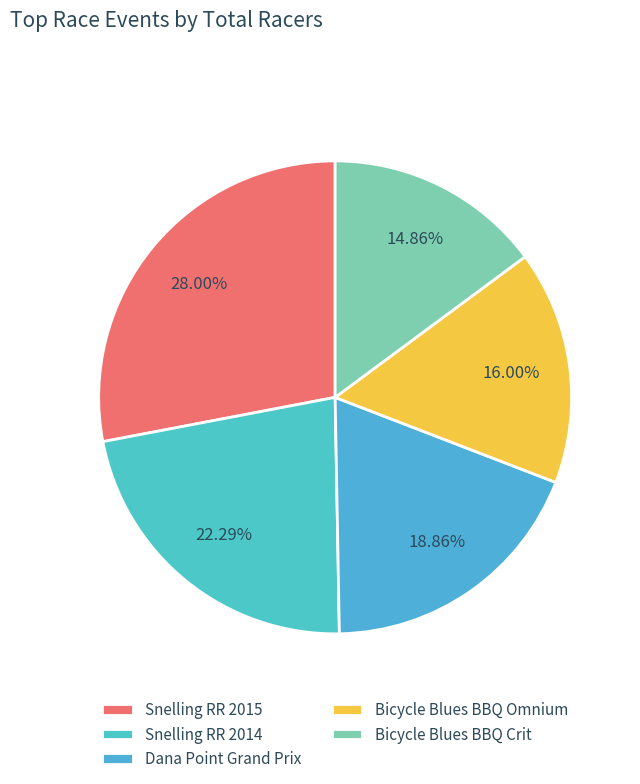

What percentage is the Snelling RR 2015 slice, to the nearest percent?

28%